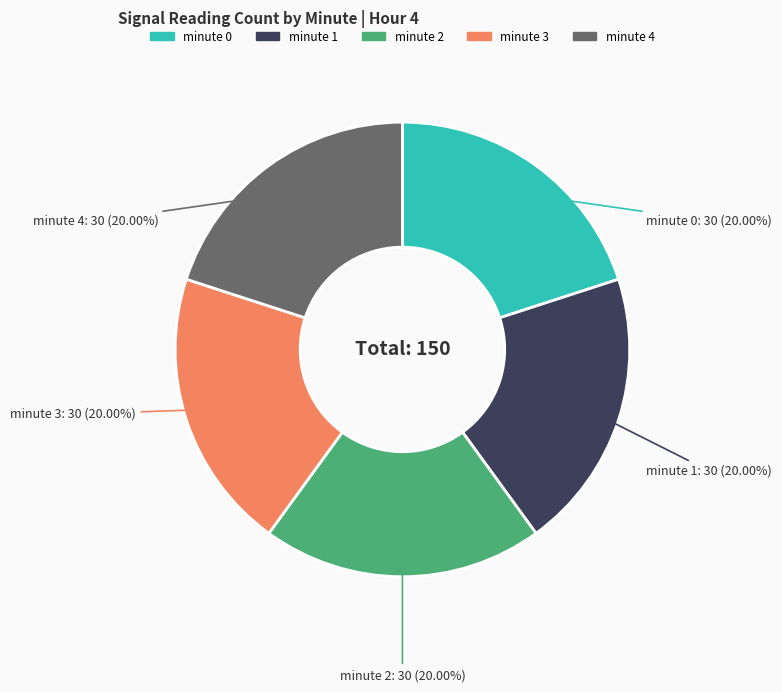

To the nearest percent, what is the average slice percentage?

20%